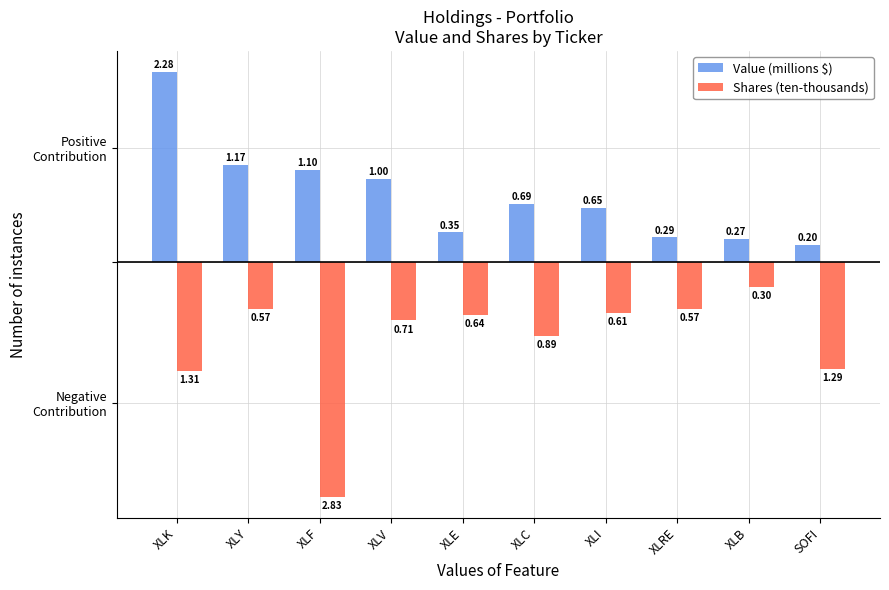

What are all the series names shown in the legend?

Value (millions $), Shares (ten-thousands)